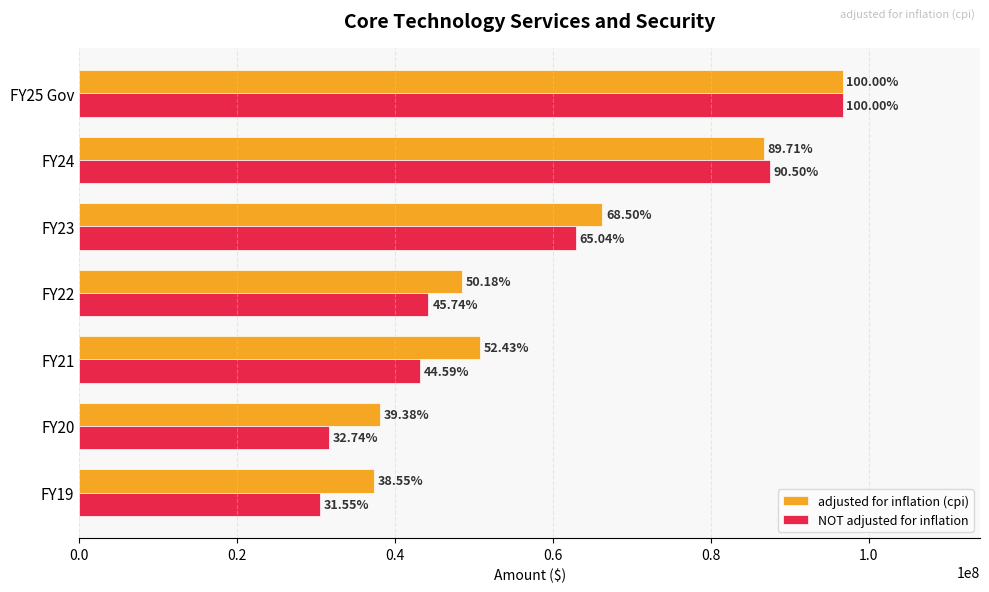

What is the highest value of the adjusted for inflation (cpi) series?

96676497